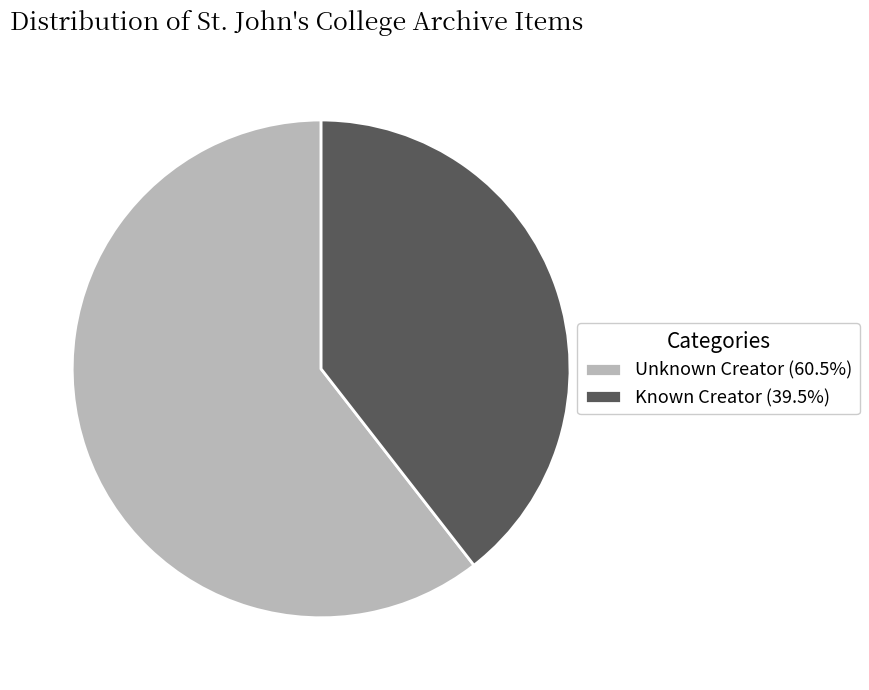

Does Unknown Creator (60.5%) account for over 50% of the chart?

Yes